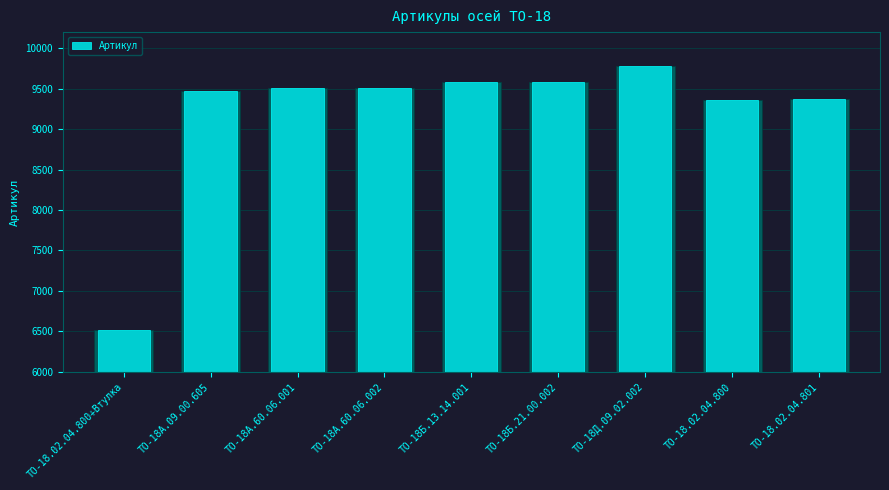

What is the change in value from ТО-18.02.04.800+Втулка to ТО-18Б.21.00.002?

+3061